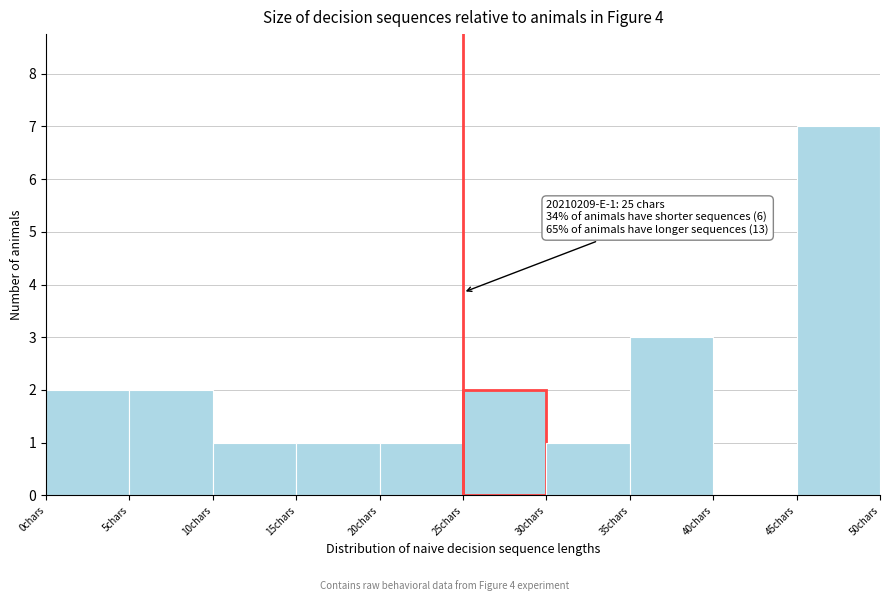

Over which range of the x-axis is the bar tallest?

45 to 50